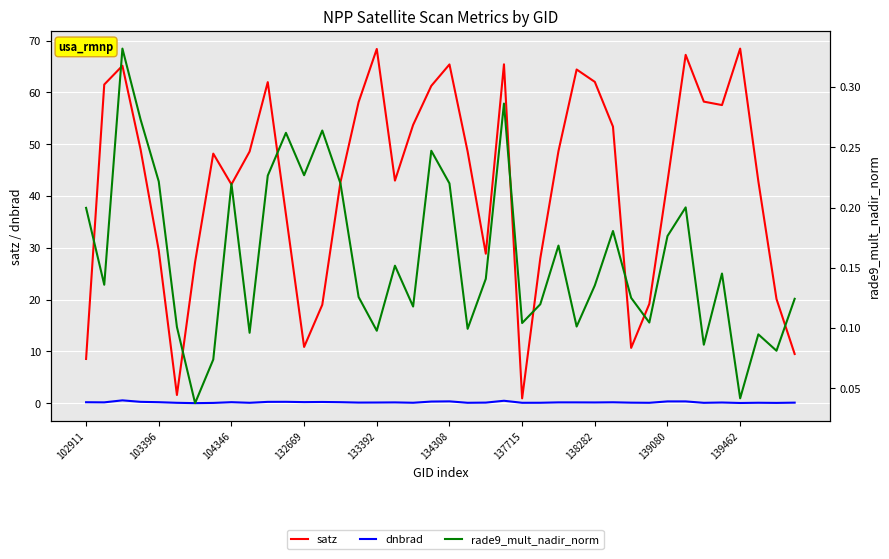

True or false: rade9_mult_nadir_norm and dnbrad intersect in this chart.

True